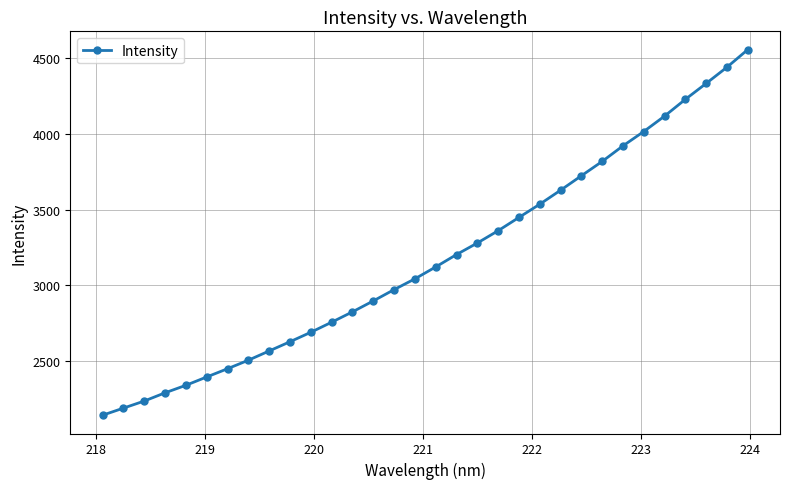

What is the smallest value displayed?

2143.9